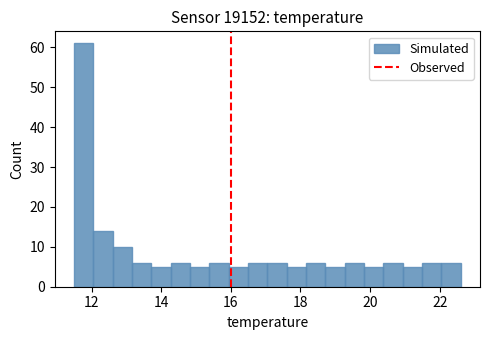

Around what value on the x-axis is the tallest bar? Give the approximate position of its centre, as read against the axis.

11.8